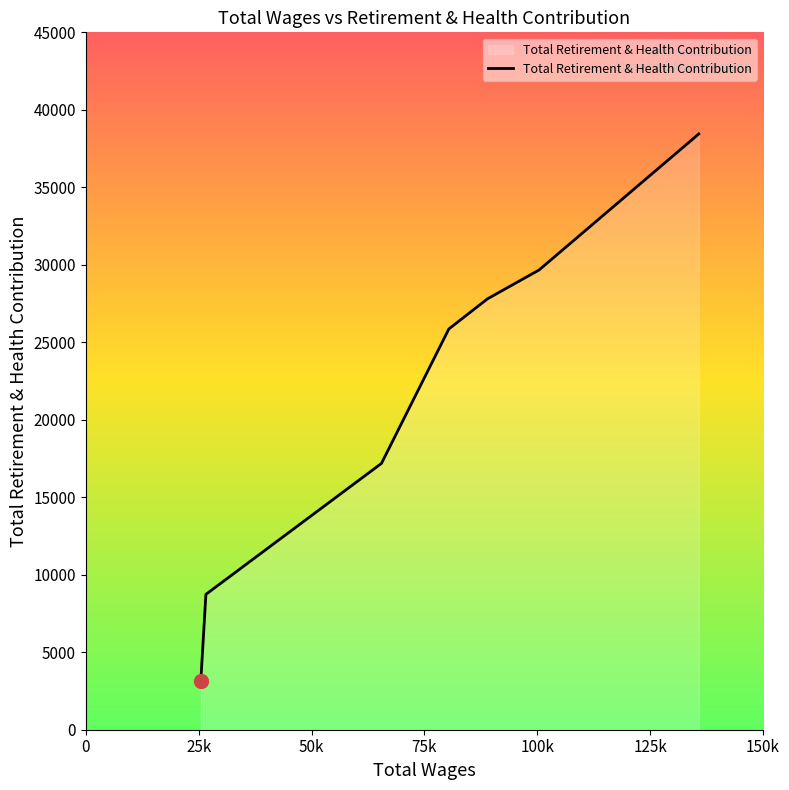

What is the smallest value displayed?

3160